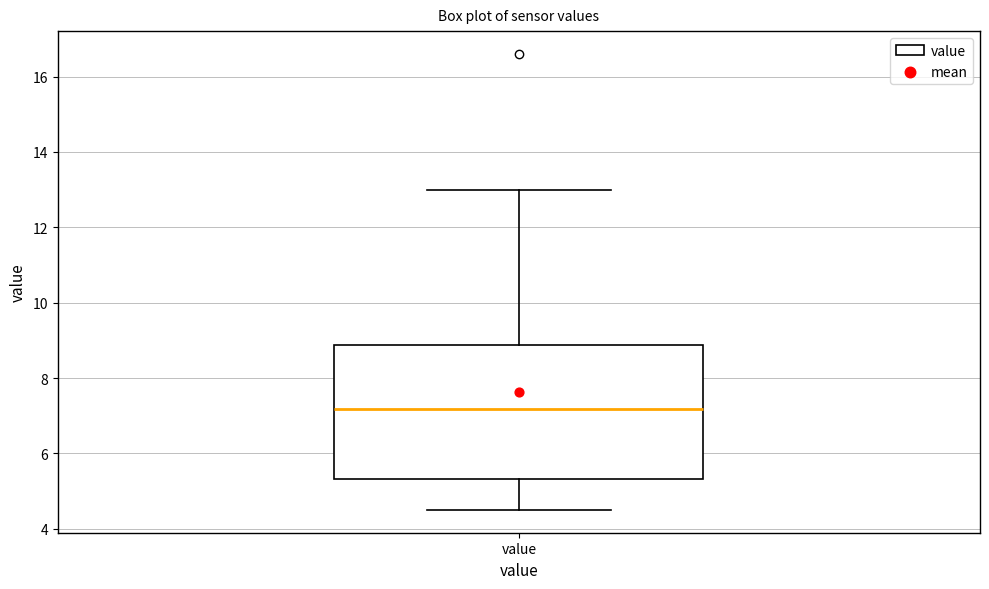

Where does the lower whisker of the box for value end on the y-axis? The values are not printed on the chart, so give them approximately, as read against the axis.

4.6